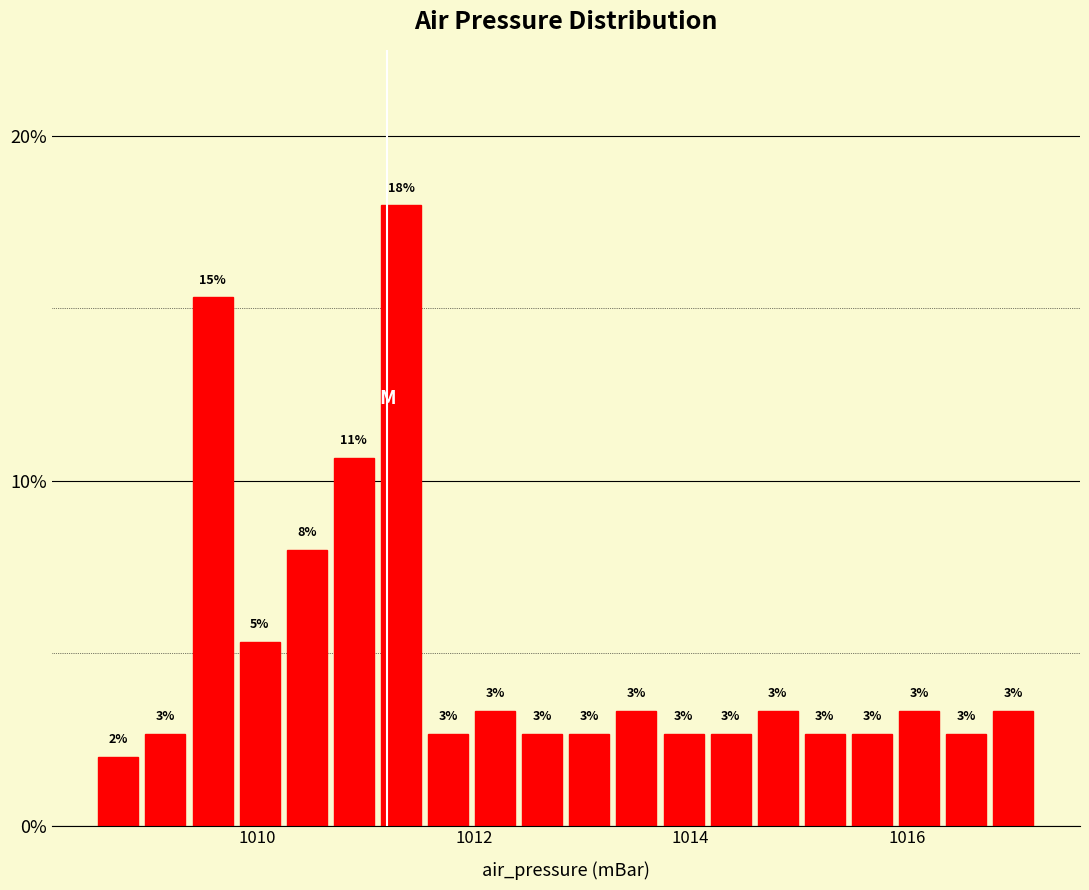

Around what value on the x-axis is the tallest bar? Give the approximate position of its centre, as read against the axis.

1011.4